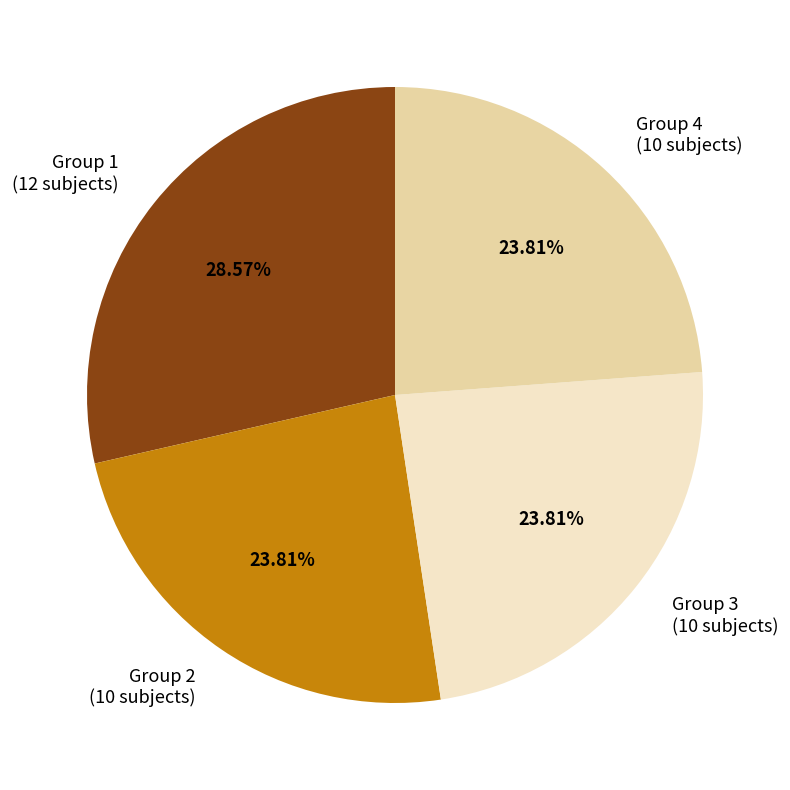

The Group 2 slice represents 17% of the pie. True or false?

False